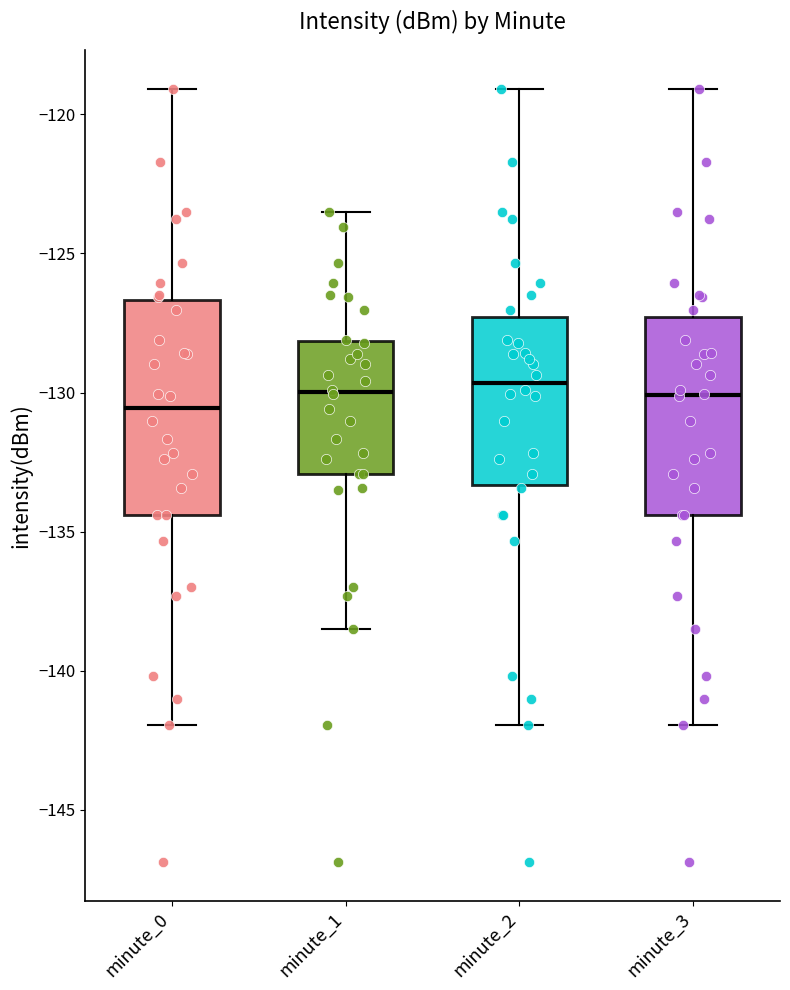

Reading left to right, transcribe this box plot: for each box, give where its median line is, the range the box spans, and where its two whiskers end, as read against the y-axis. The values are not printed on the chart, so give them approximately, as read against the axis.

minute_0: median -130.5, box -134.5 to -126.5, whiskers -142.0 to -119.0
minute_1: median -130.0, box -133.0 to -128.0, whiskers -138.5 to -123.5
minute_2: median -129.5, box -133.5 to -127.5, whiskers -142.0 to -119.0
minute_3: median -130.0, box -134.5 to -127.5, whiskers -142.0 to -119.0